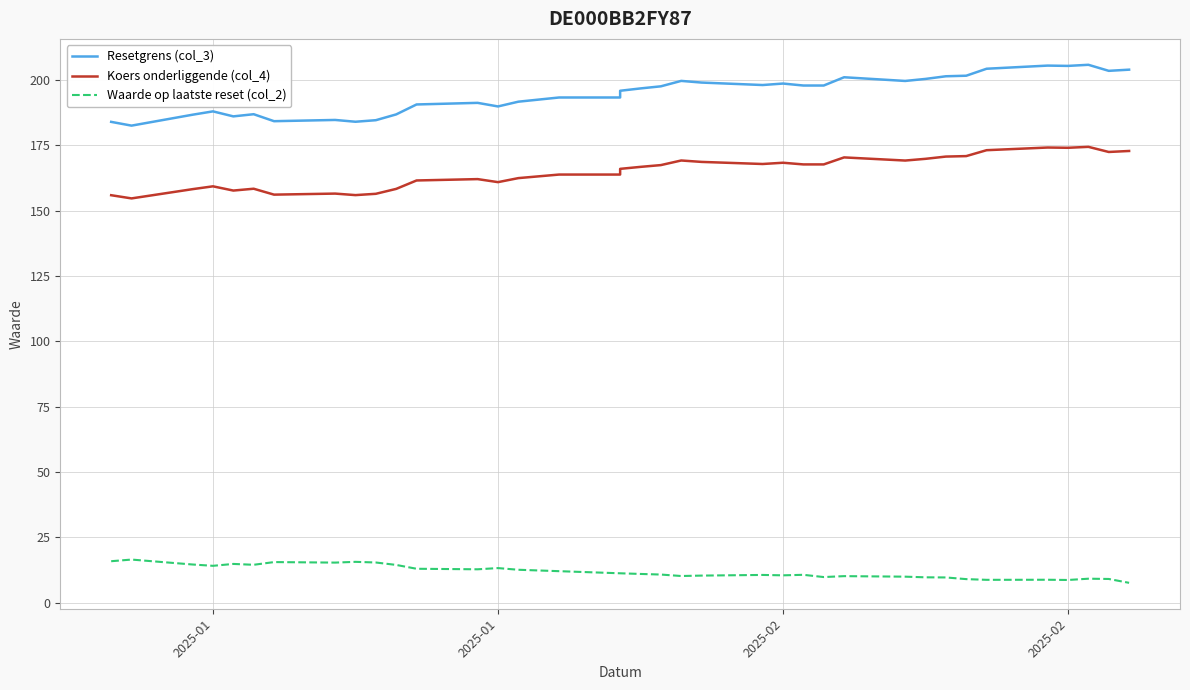

Is this an area chart (filled region under the line)?

No